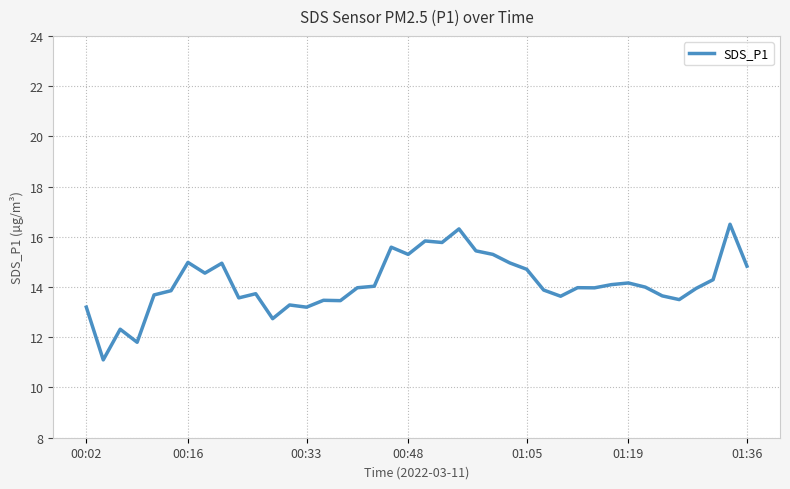

What is the greatest value displayed?

16.5